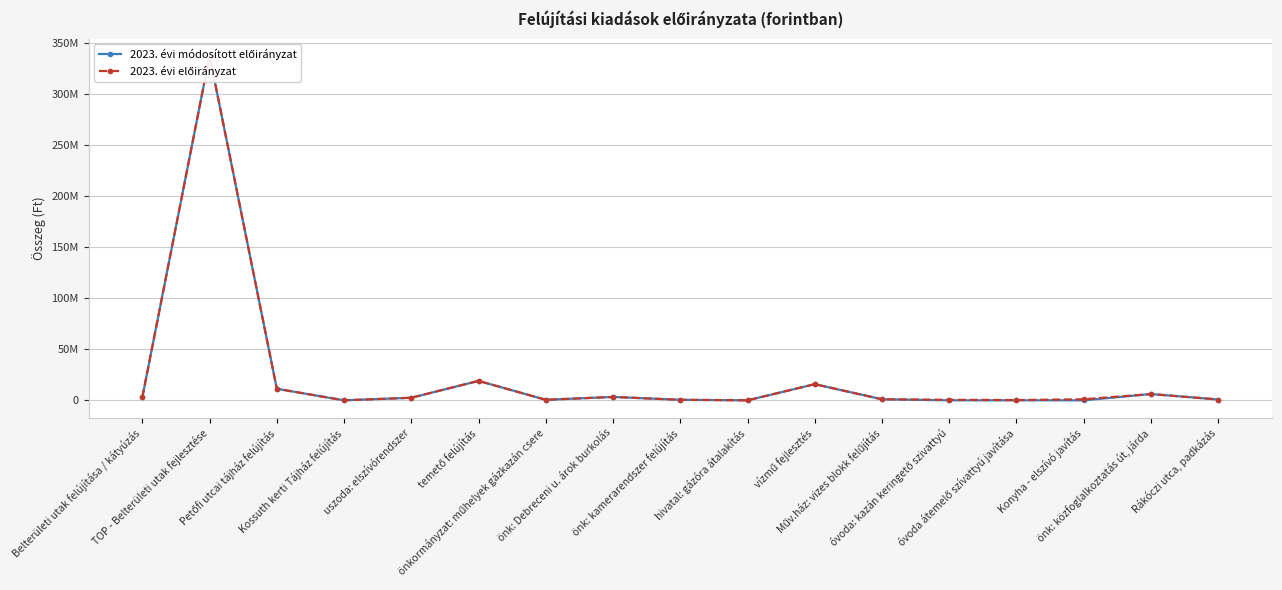

How many data points does each series have?

17